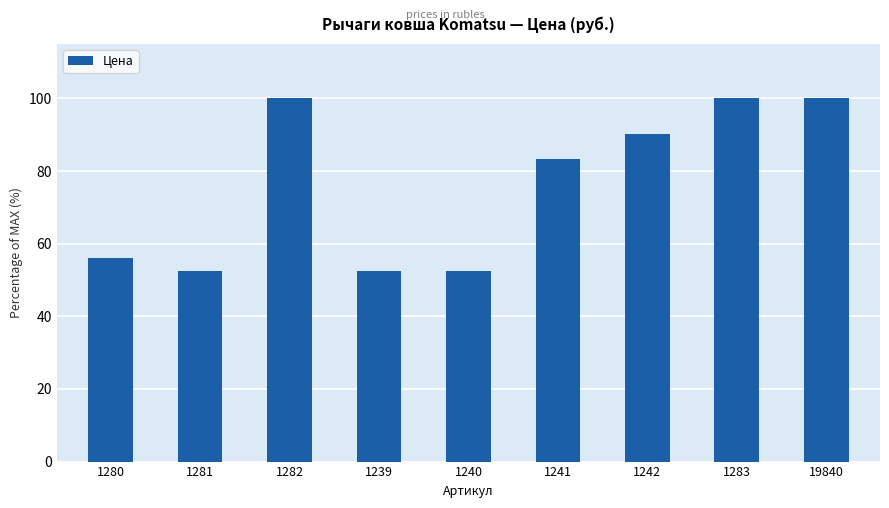

How many values are below 83?

4